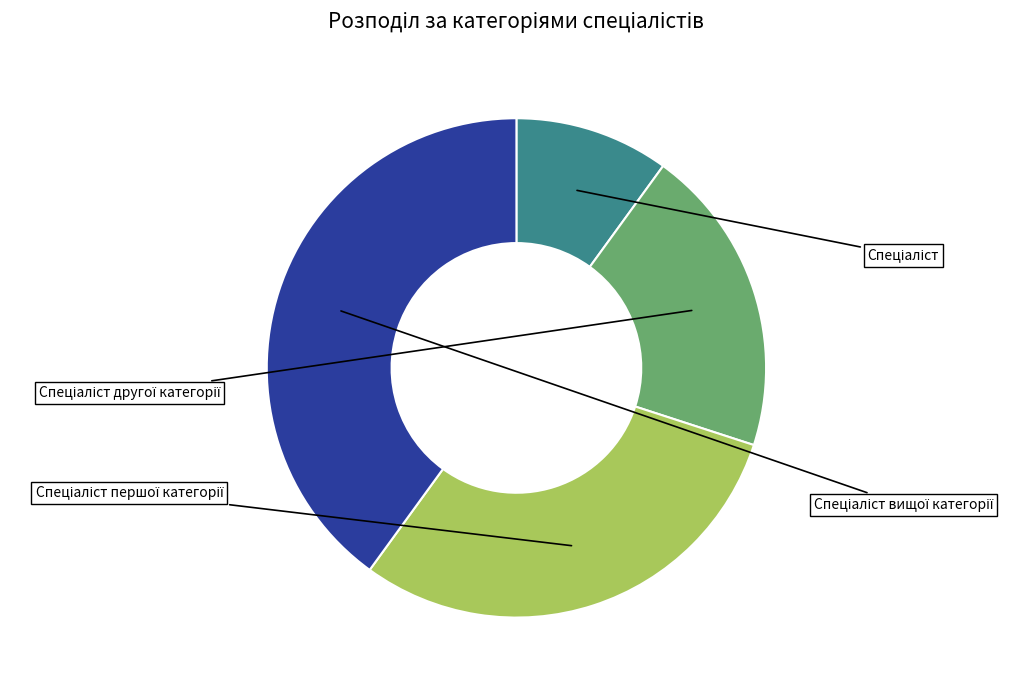

Does any single category account for the majority?

No